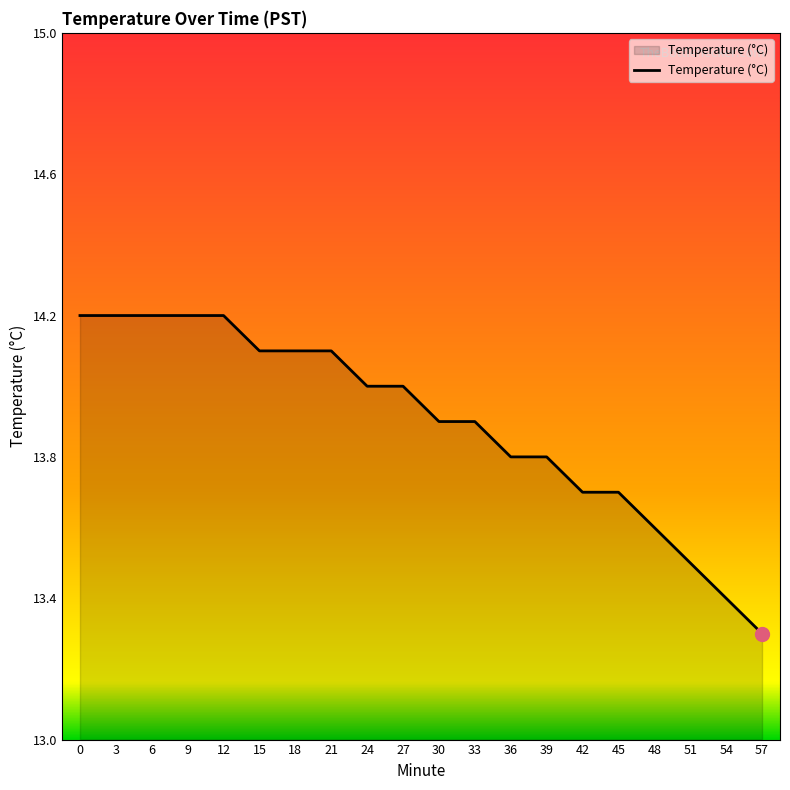

How many lines are shown in the chart?

1